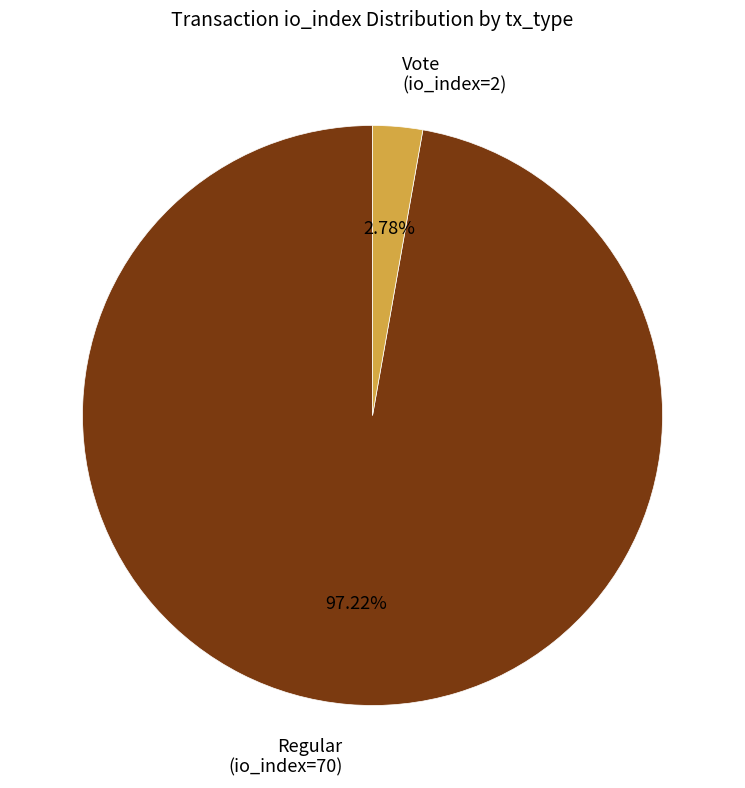

Which slice represents more than half of the pie?

Regular (io_index=70)